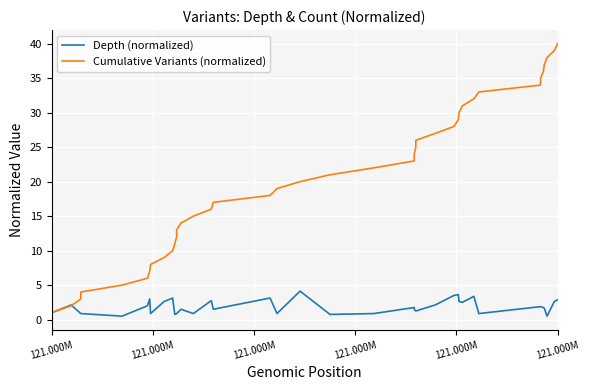

How many values in the Cumulative Variants (normalized) series are below 21?

20